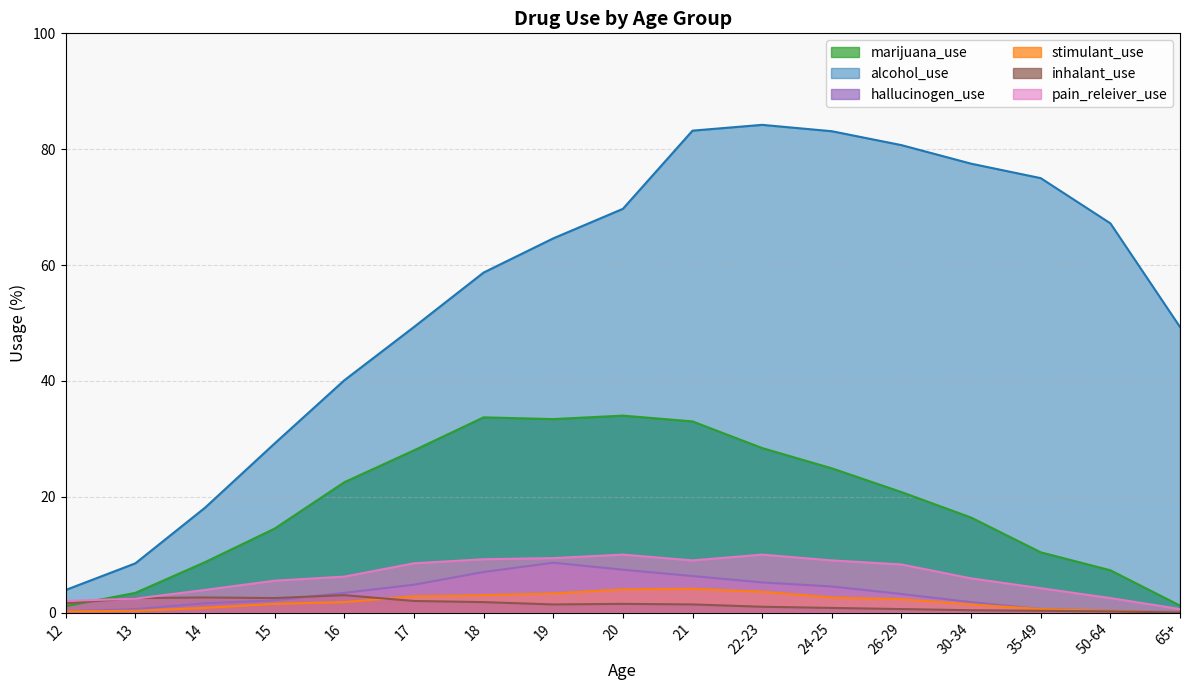

Between 18 and 30-34, which series saw the biggest shift?

alcohol_use